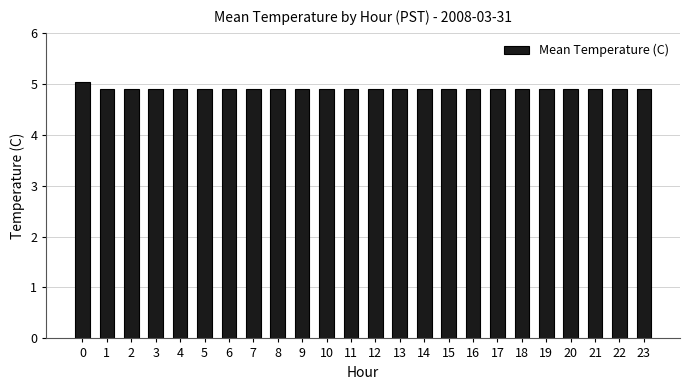

Does the chart contain stacked bars?

No